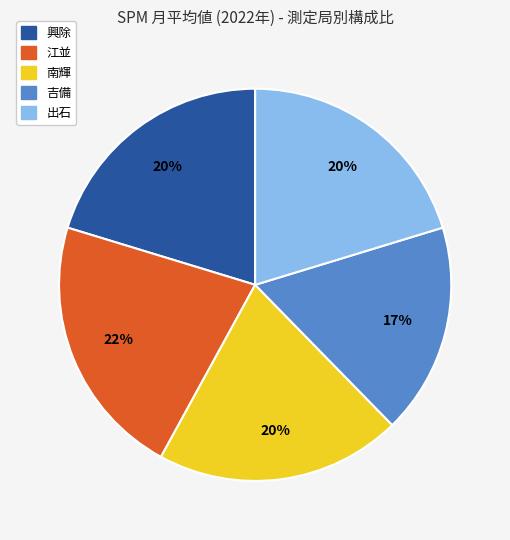

Which slice is the largest?

江並